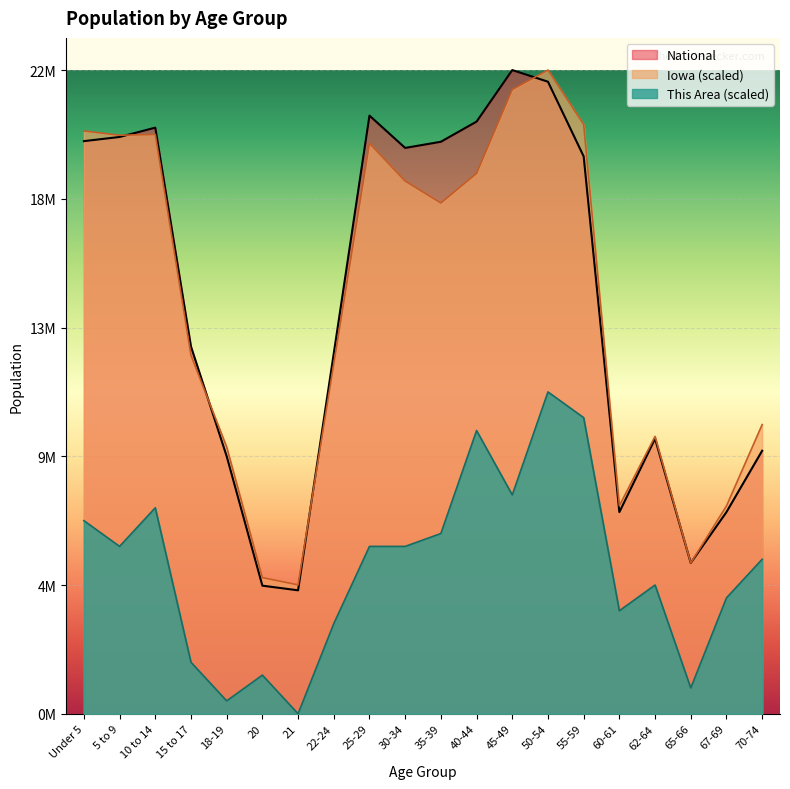

What are all the series names shown in the legend?

National, Iowa (scaled), This Area (scaled)